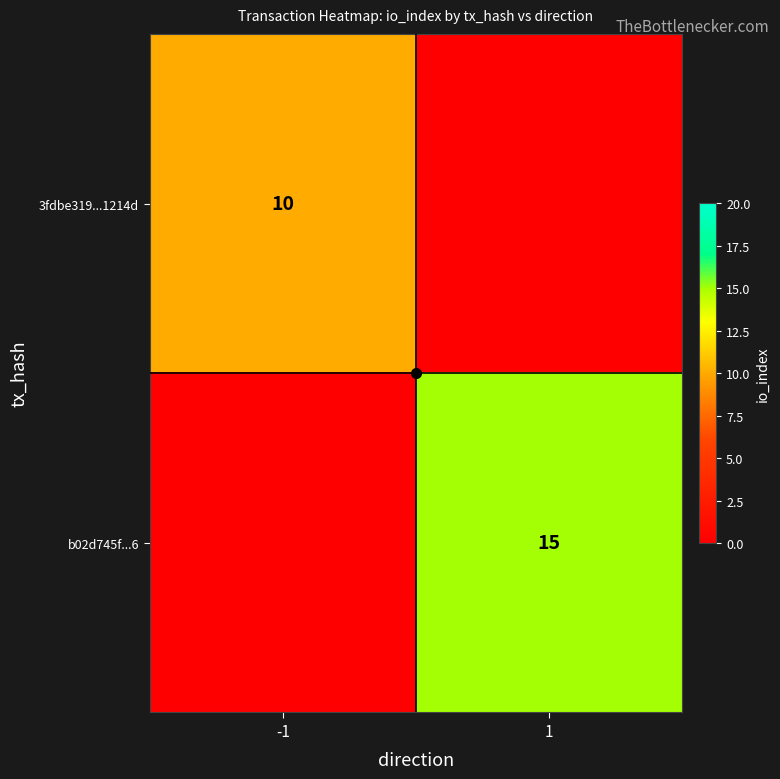

The 3fdbe319...1214d series shows 7 at -1. True or false?

False